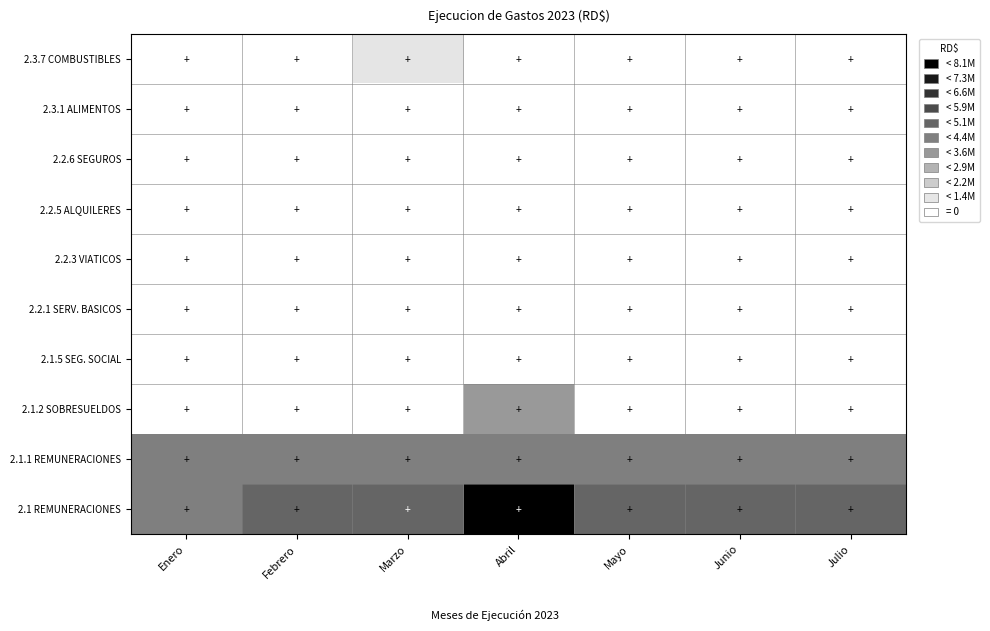

What is the spread (max minus min) of values at Julio?

4637017.6